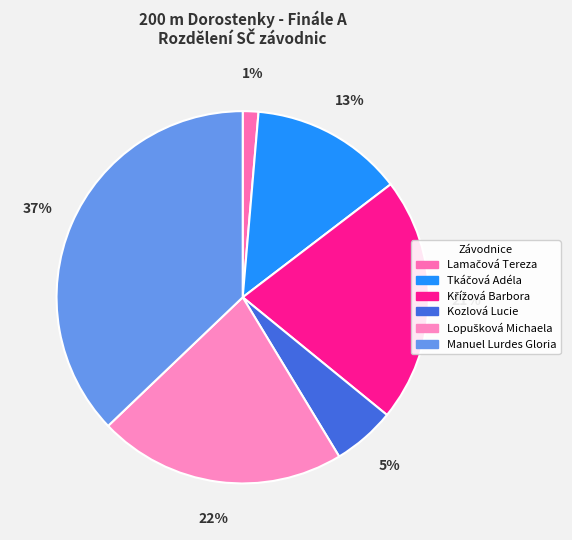

How many slices are in this pie chart?

6